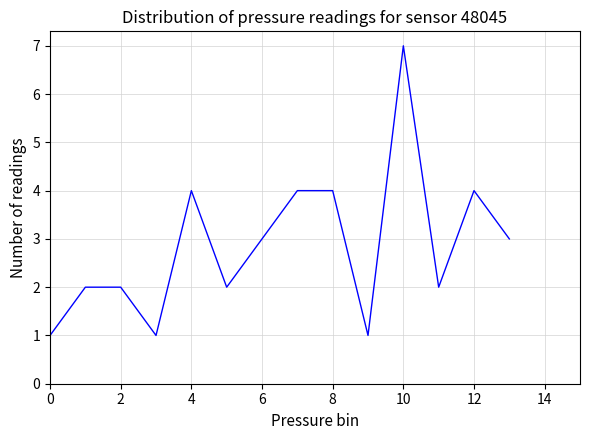

Reading left to right, extract all data points from this chart.

1	2	2	1	4	2	3	4	4	1	7	2	4	3